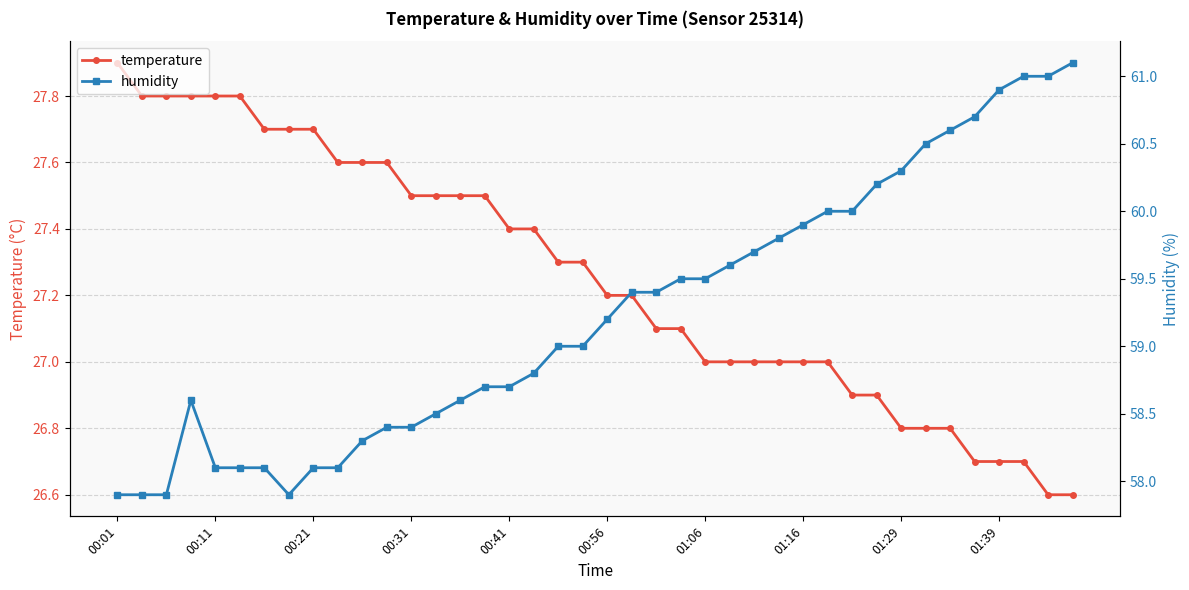

True or false: temperature has a value of 27.0 at 01:06.

True